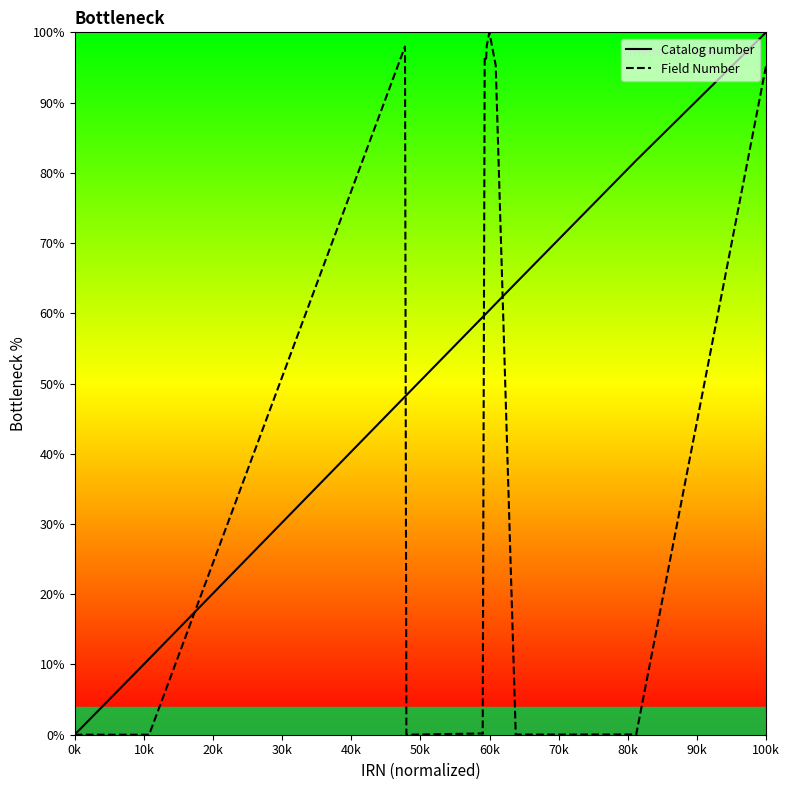

How many intersections are there between Catalog number and Field Number?

4